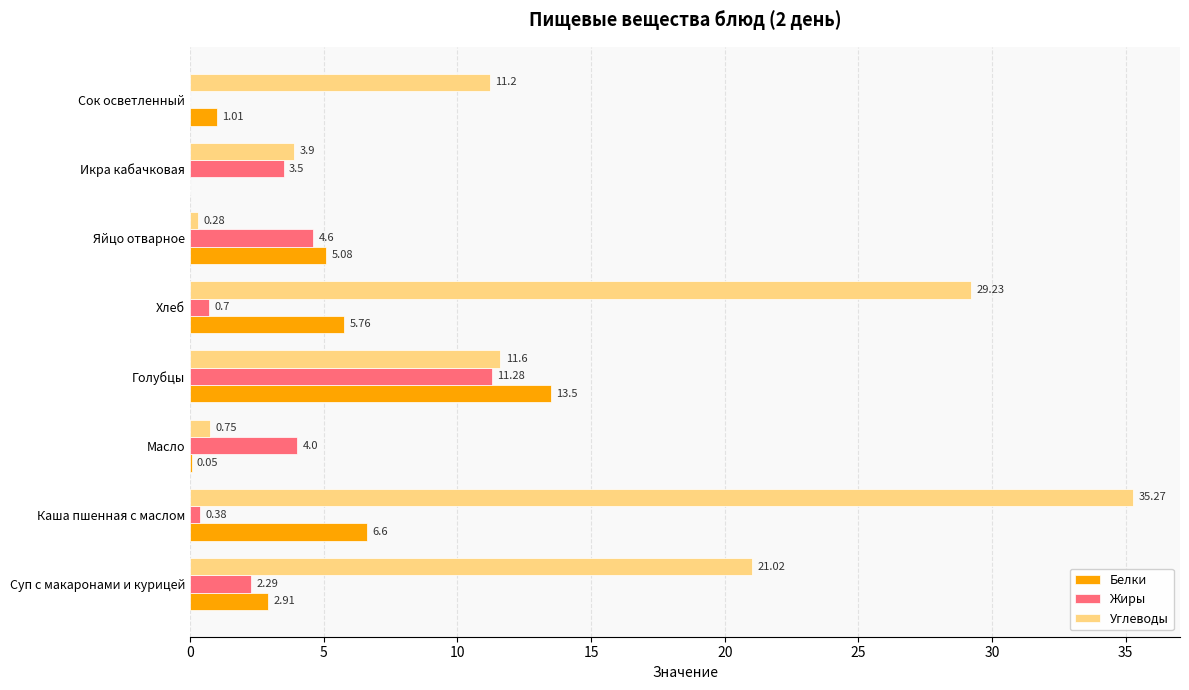

How many values in the Жиры series exceed 3?

4